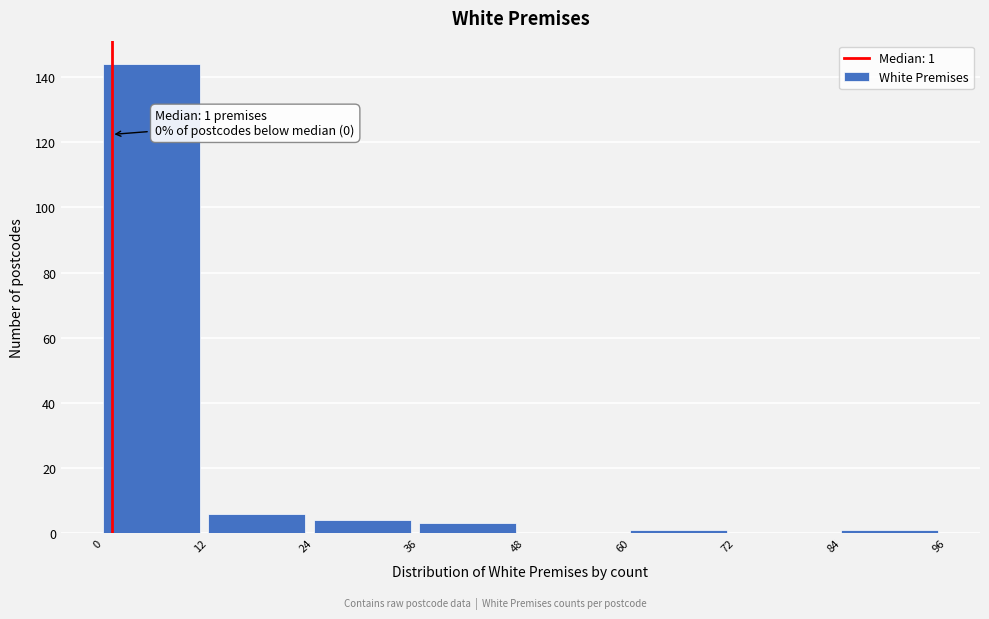

Over which range of the x-axis is the bar tallest?

0 to 12